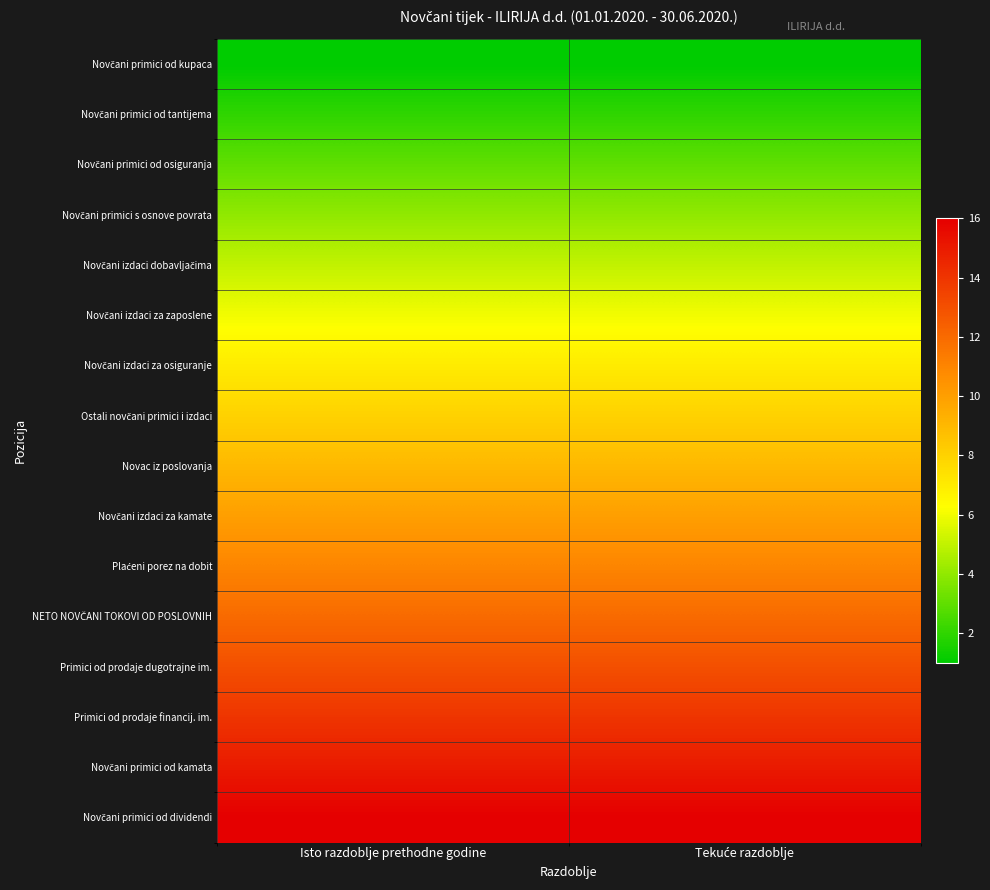

At which category does the chart reach its peak across all series?

Isto razdoblje prethodne godine